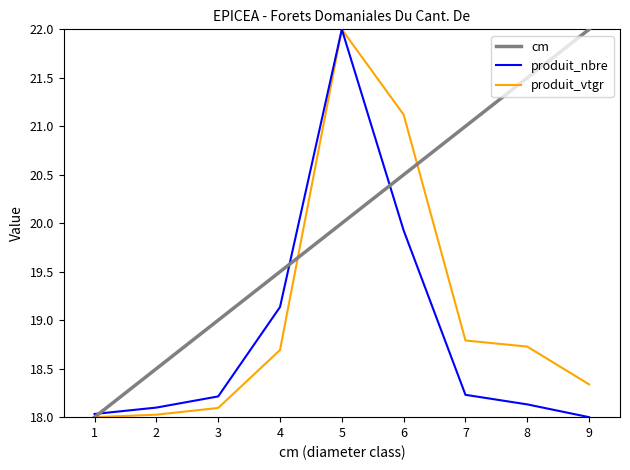

After their last crossing, which series has the higher values: produit_nbre or cm?

cm